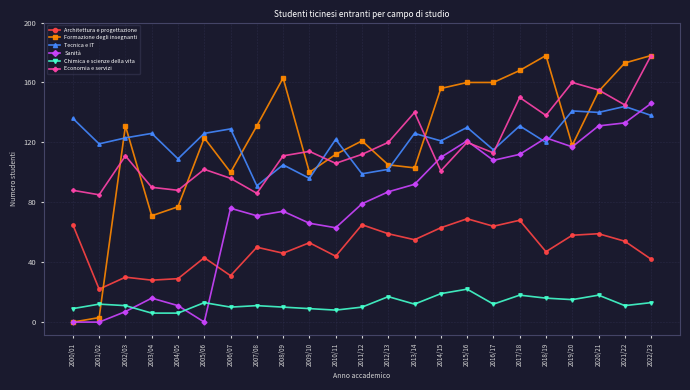

Reading left to right, transcribe all the data shown in this chart.

Architettura e progettazione: 2000/01=65	2001/02=22	2002/03=30	2003/04=28	2004/05=29	2005/06=43	2006/07=31	2007/08=50	2008/09=46	2009/10=53	2010/11=44	2011/12=65	2012/13=59	2013/14=55	2014/15=63	2015/16=69	2016/17=64	2017/18=68	2018/19=47	2019/20=58	2020/21=59	2021/22=54	2022/23=42
Formazione degli insegnanti: 2000/01=0	2001/02=3	2002/03=131	2003/04=71	2004/05=77	2005/06=123	2006/07=100	2007/08=131	2008/09=163	2009/10=100	2010/11=112	2011/12=121	2012/13=105	2013/14=103	2014/15=156	2015/16=160	2016/17=160	2017/18=168	2018/19=178	2019/20=118	2020/21=154	2021/22=173	2022/23=178
Tecnica e IT: 2000/01=136	2001/02=119	2002/03=123	2003/04=126	2004/05=109	2005/06=126	2006/07=129	2007/08=91	2008/09=105	2009/10=96	2010/11=122	2011/12=99	2012/13=102	2013/14=126	2014/15=121	2015/16=130	2016/17=115	2017/18=131	2018/19=120	2019/20=141	2020/21=140	2021/22=144	2022/23=138
Sanità: 2000/01=0	2001/02=0	2002/03=7	2003/04=16	2004/05=11	2005/06=0	2006/07=76	2007/08=71	2008/09=74	2009/10=66	2010/11=63	2011/12=79	2012/13=87	2013/14=92	2014/15=110	2015/16=121	2016/17=108	2017/18=112	2018/19=123	2019/20=117	2020/21=131	2021/22=133	2022/23=146
Chimica e scienze della vita: 2000/01=9	2001/02=12	2002/03=11	2003/04=6	2004/05=6	2005/06=13	2006/07=10	2007/08=11	2008/09=10	2009/10=9	2010/11=8	2011/12=10	2012/13=17	2013/14=12	2014/15=19	2015/16=22	2016/17=12	2017/18=18	2018/19=16	2019/20=15	2020/21=18	2021/22=11	2022/23=13
Economia e servizi: 2000/01=88	2001/02=85	2002/03=111	2003/04=90	2004/05=88	2005/06=102	2006/07=96	2007/08=86	2008/09=111	2009/10=114	2010/11=106	2011/12=112	2012/13=120	2013/14=140	2014/15=101	2015/16=120	2016/17=113	2017/18=150	2018/19=138	2019/20=160	2020/21=155	2021/22=145	2022/23=178